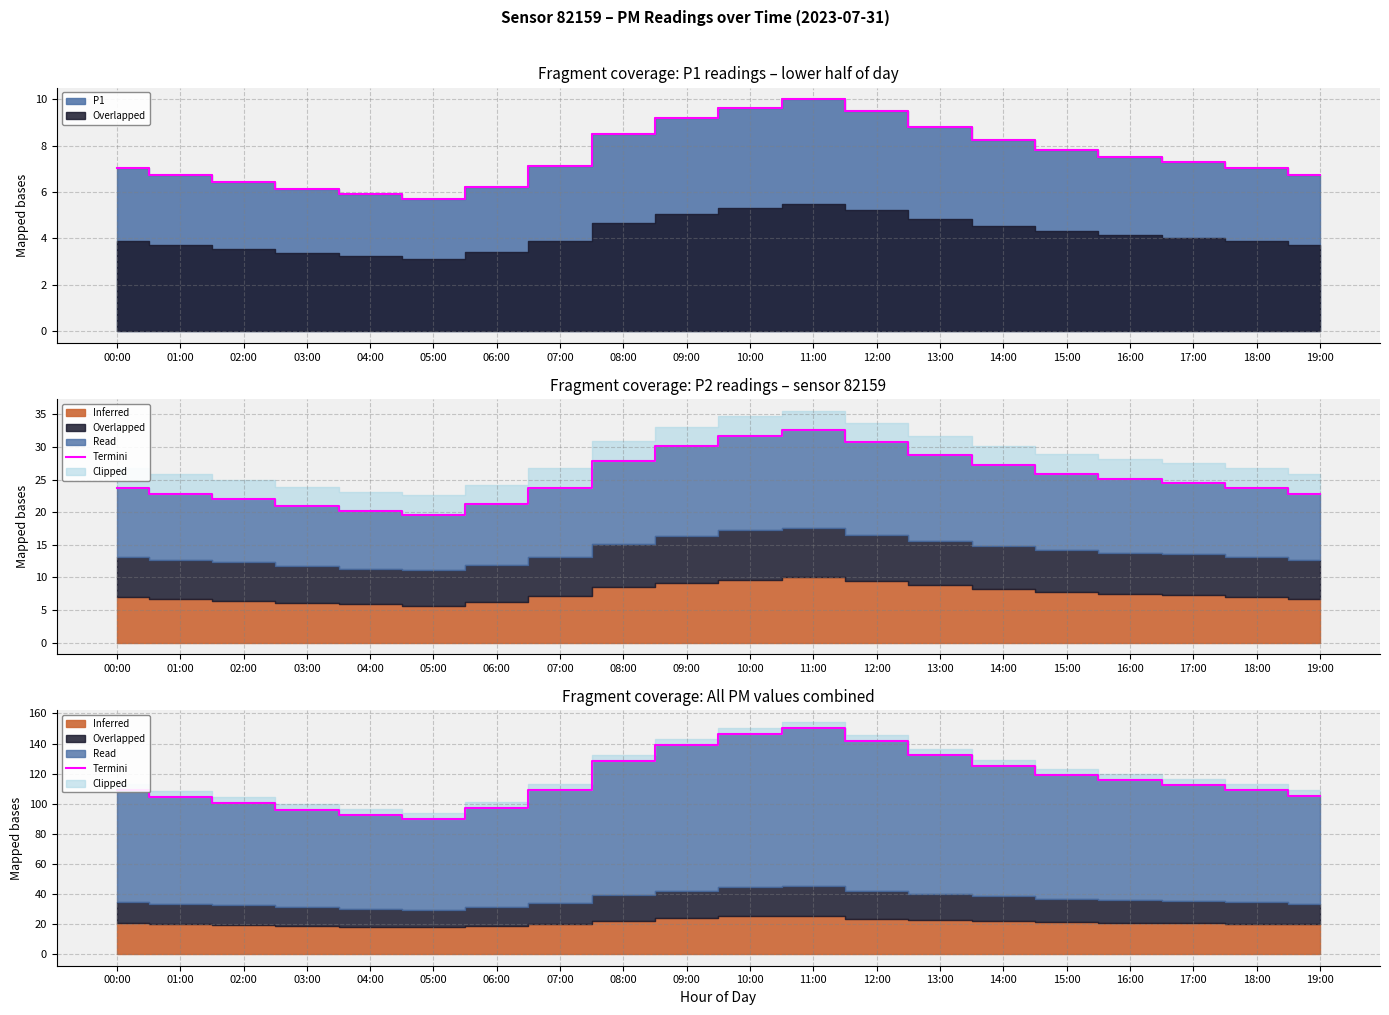

List the labels in order of value, largest first.

11:00, 10:00, 12:00, 09:00, 13:00, 08:00, 14:00, 15:00, 16:00, 17:00, 00:00, 07:00, 18:00, 19:00, 01:00, 02:00, 06:00, 03:00, 04:00, 05:00